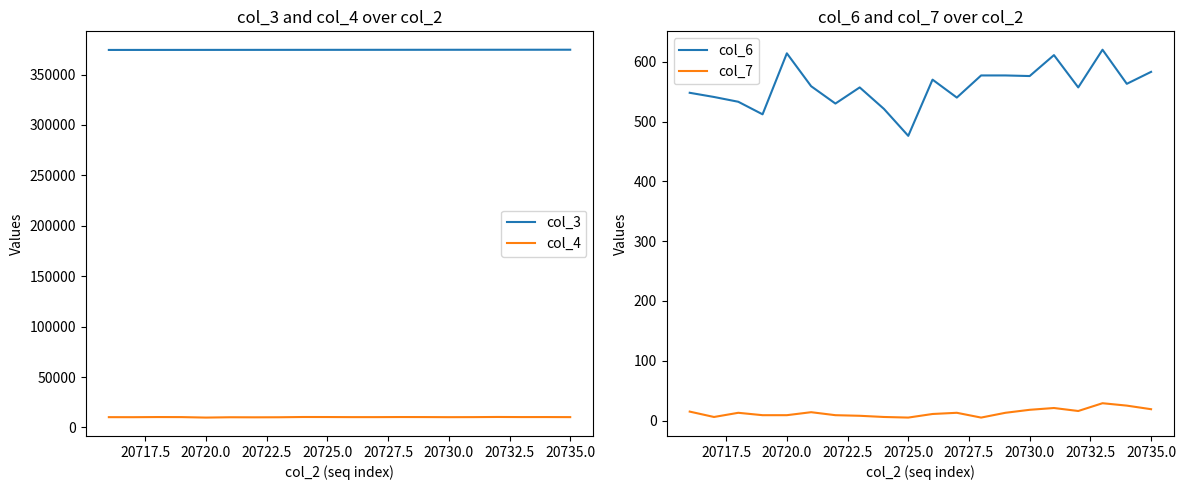

True or false: col_3 has more than 0 interior local peaks.

False